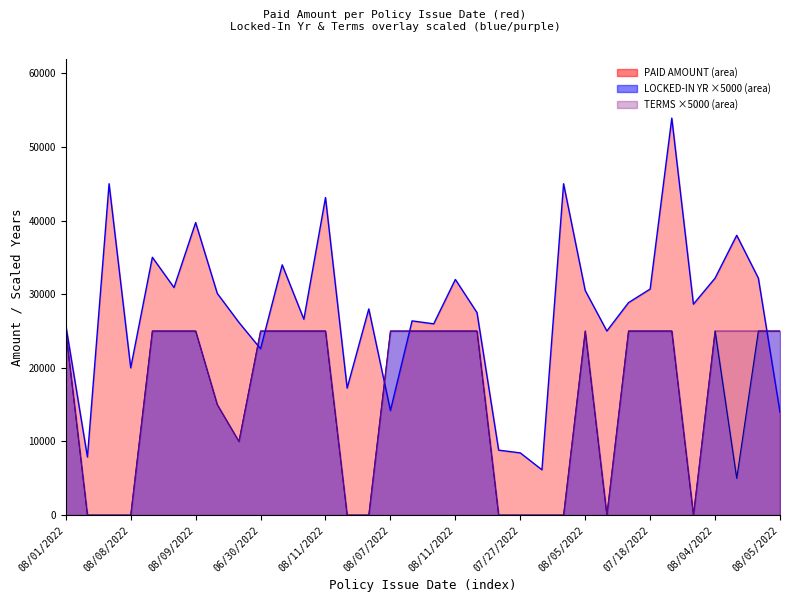

Reading left to right, transcribe all the data shown in this chart.

PAID AMOUNT line: 25788.0	7887.3	45000.0	20000.0	35015.8	30905.7	39729.4	30102.6	26169.0	22591.0	33987.1	26598.8	43121.0	17250.0	28000.0	14197.5	26374.3	25975.0	32000.0	27500.0	8822.5	8448.4	6154.4	45000.0	30500.0	25000.0	28850.0	30700.0	53908.1	28650.3	32179.2	38000.0	32180.3	13972.6
LOCKED-IN YR line: 25000.0	0.0	0.0	0.0	25000.0	25000.0	25000.0	15000.0	10000.0	25000.0	25000.0	25000.0	25000.0	0.0	0.0	25000.0	25000.0	25000.0	25000.0	25000.0	0.0	0.0	0.0	0.0	25000.0	0.0	25000.0	25000.0	25000.0	0.0	25000.0	5000.0	25000.0	25000.0
TERMS line: 25000.0	0.0	0.0	0.0	25000.0	25000.0	25000.0	15000.0	10000.0	25000.0	25000.0	25000.0	25000.0	0.0	0.0	25000.0	25000.0	25000.0	25000.0	25000.0	0.0	0.0	0.0	0.0	25000.0	0.0	25000.0	25000.0	25000.0	0.0	25000.0	25000.0	25000.0	25000.0